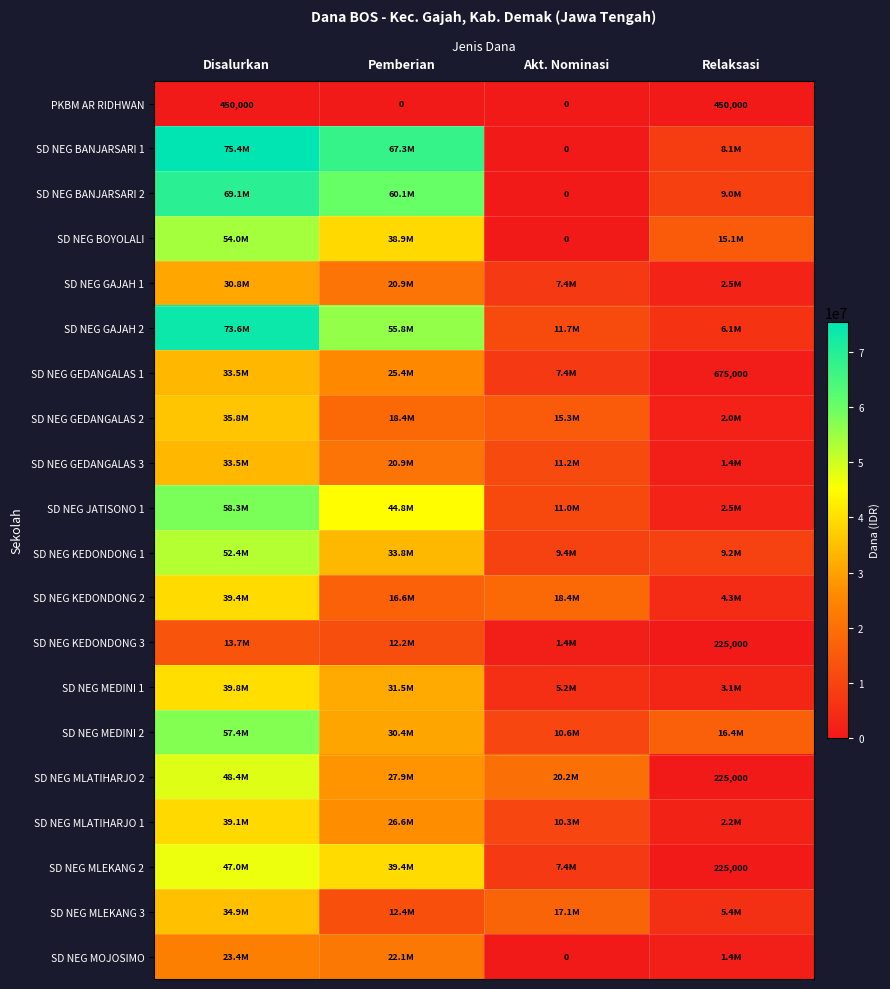

Which label corresponds to the largest value in the chart?

Disalurkan